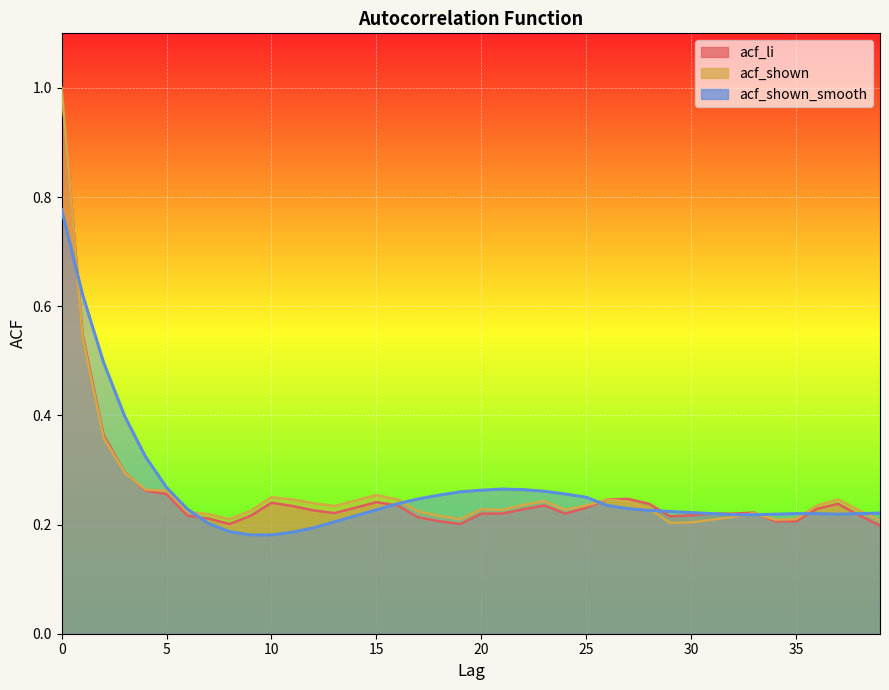

Which series has the largest total across all categories?

acf_shown_smooth